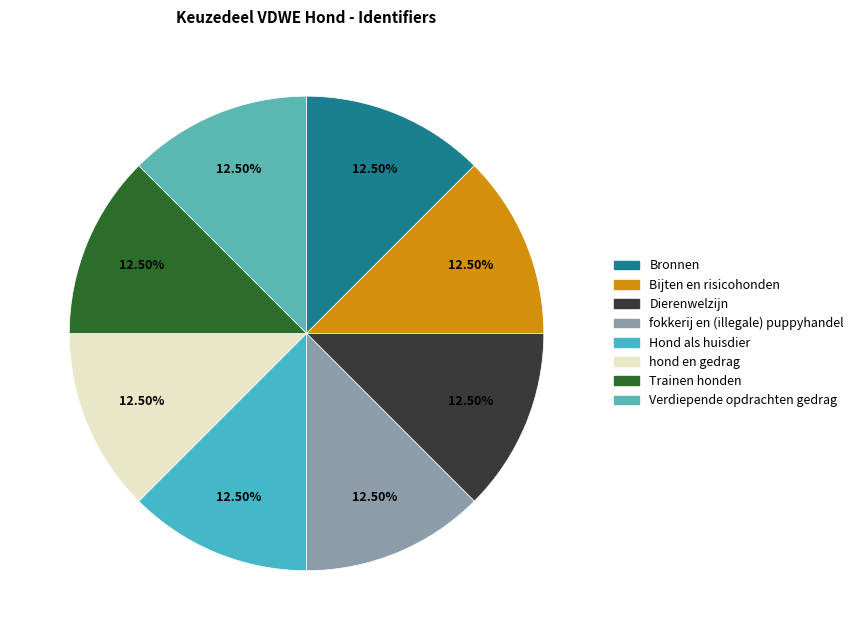

What is the ratio of the value at Dierenwelzijn to the value at Verdiepende opdrachten gedrag?

1.0